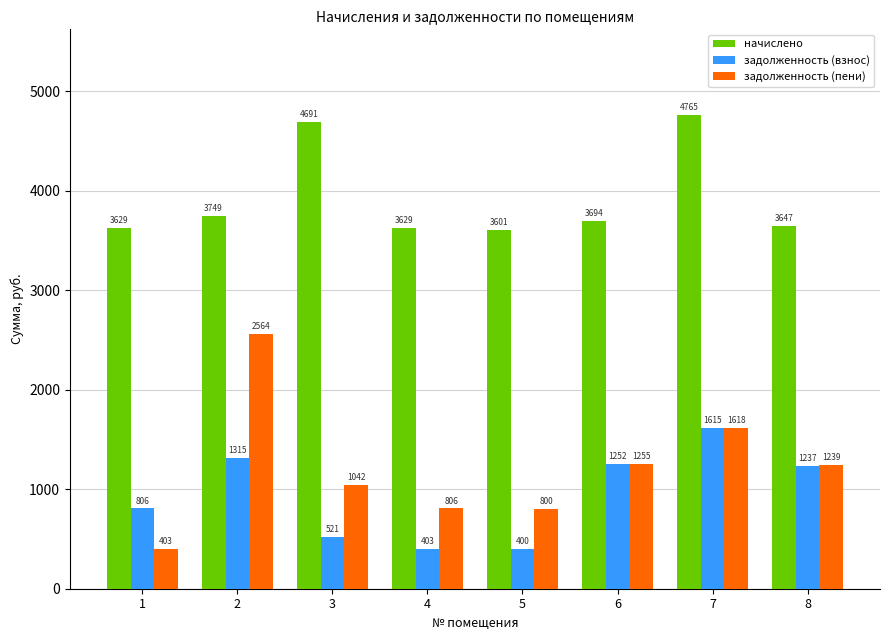

Which series has the widest spread of values?

задолженность (пени)